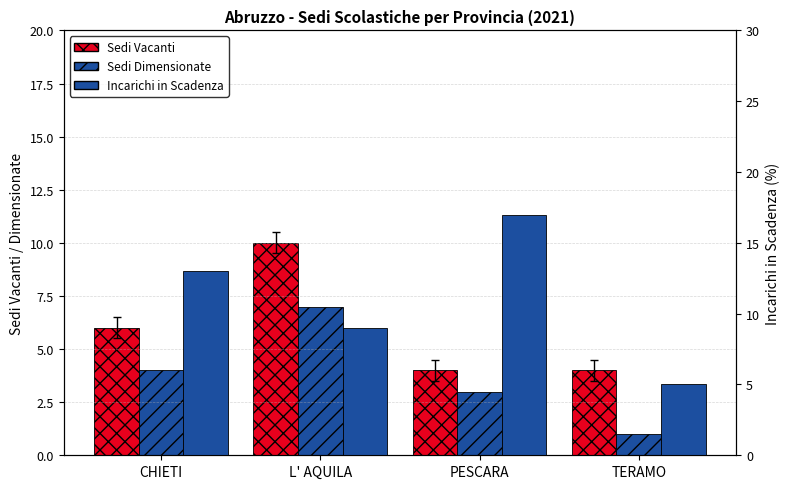

What is the label of the 2nd bar from the left?

L' AQUILA